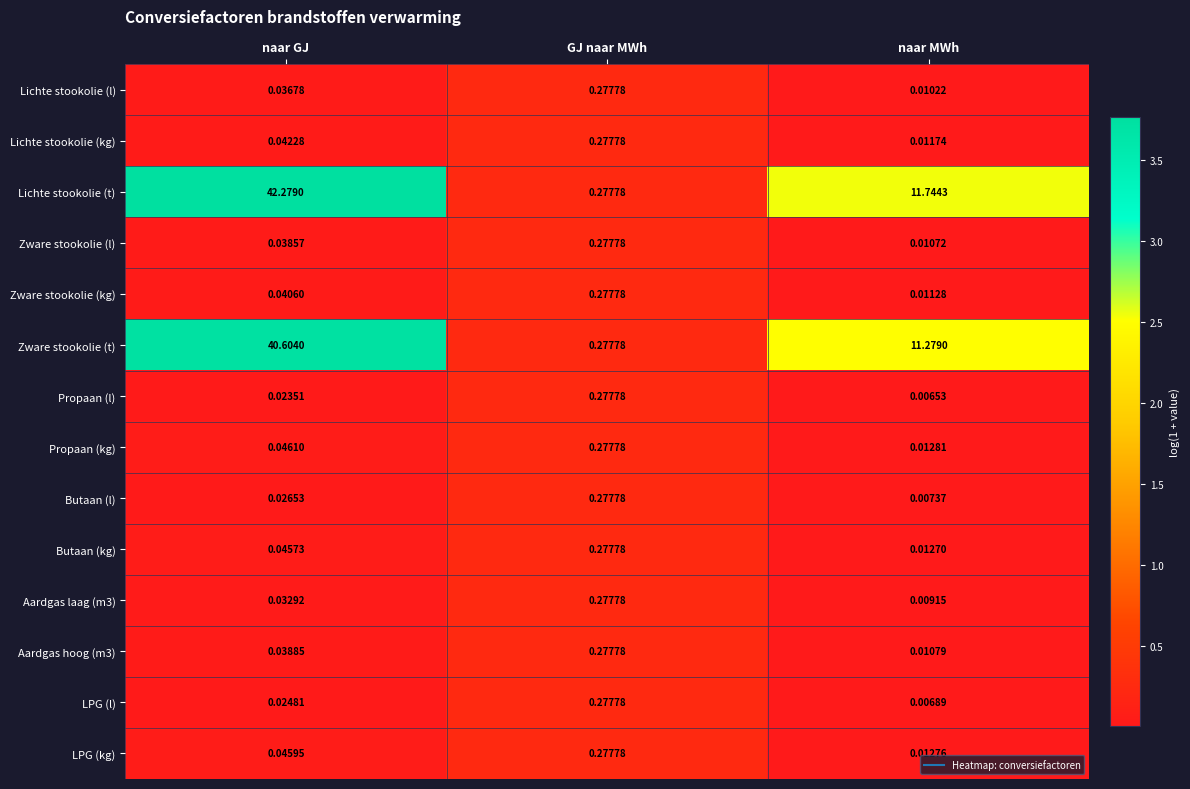

Is the value of LPG (l) at GJ naar MWh greater than the value of Propaan (l) at naar GJ?

Yes